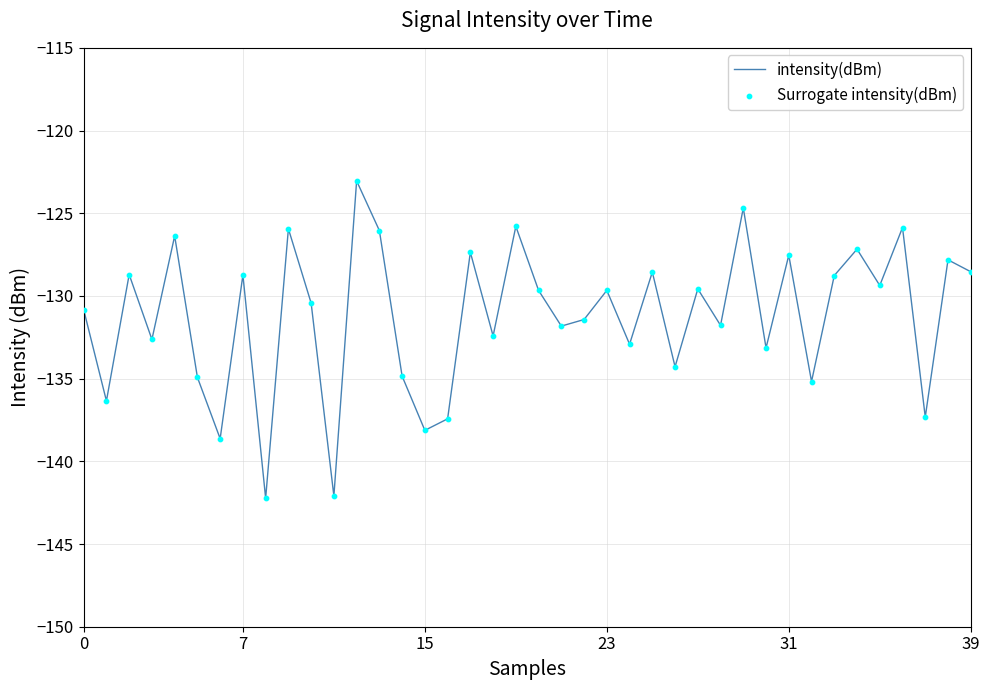

What is the smallest value displayed?

-142.2